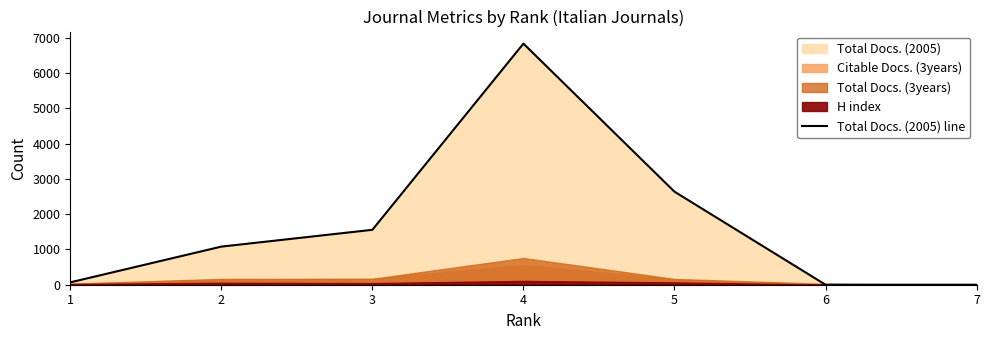

What is the difference between the values at 2 and 6?

1080